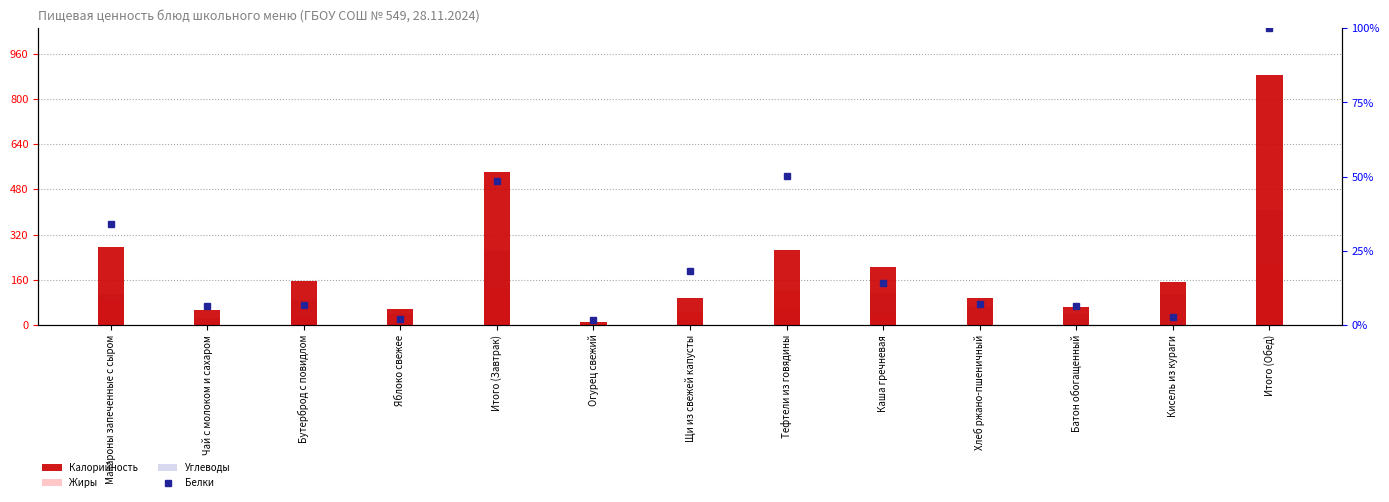

What is the difference between the maximum and minimum values in the Калорийность series?

875.5